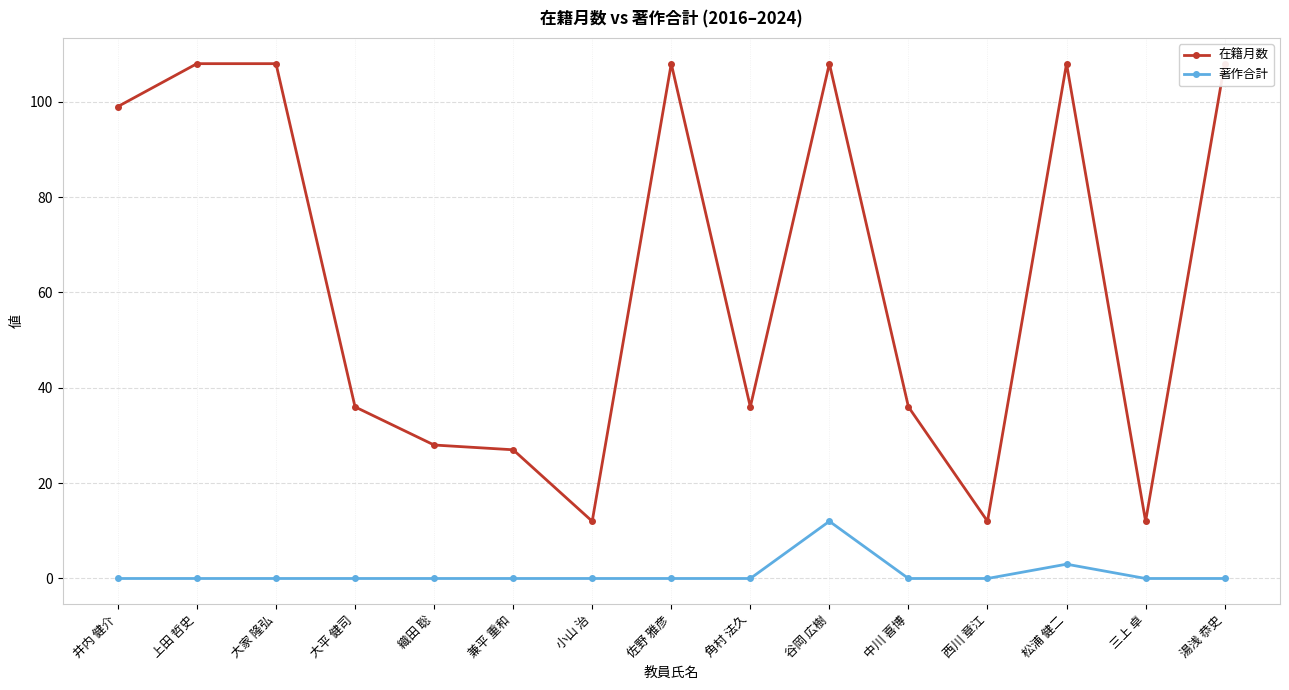

List the series in order of their peak value, lowest first.

著作合計, 在籍月数